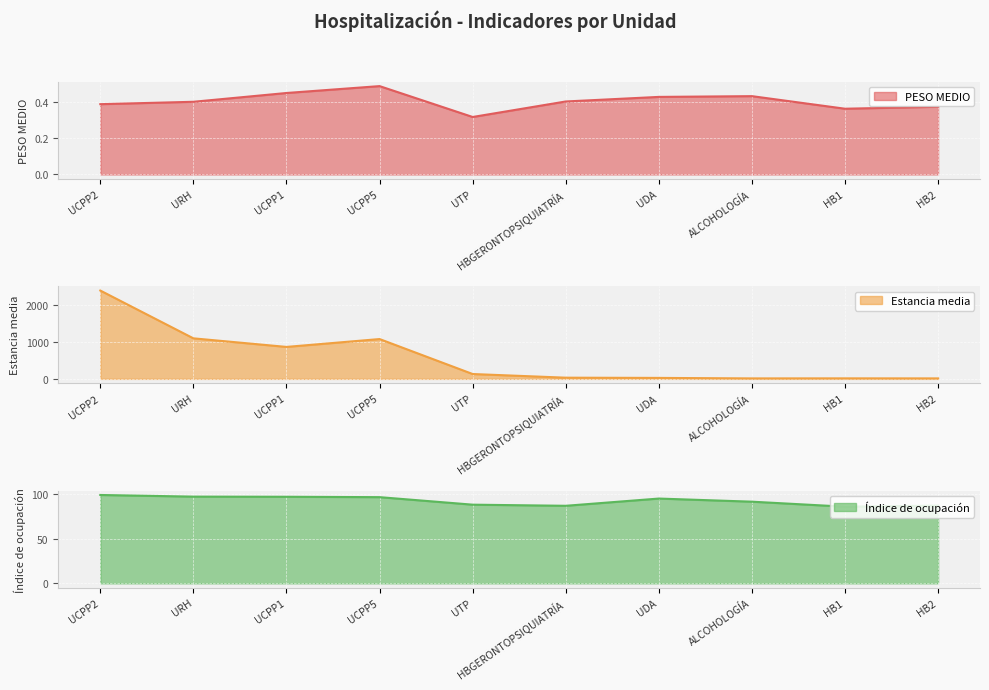

The value of PESO MEDIO at UTP is 0.5. True or false?

False